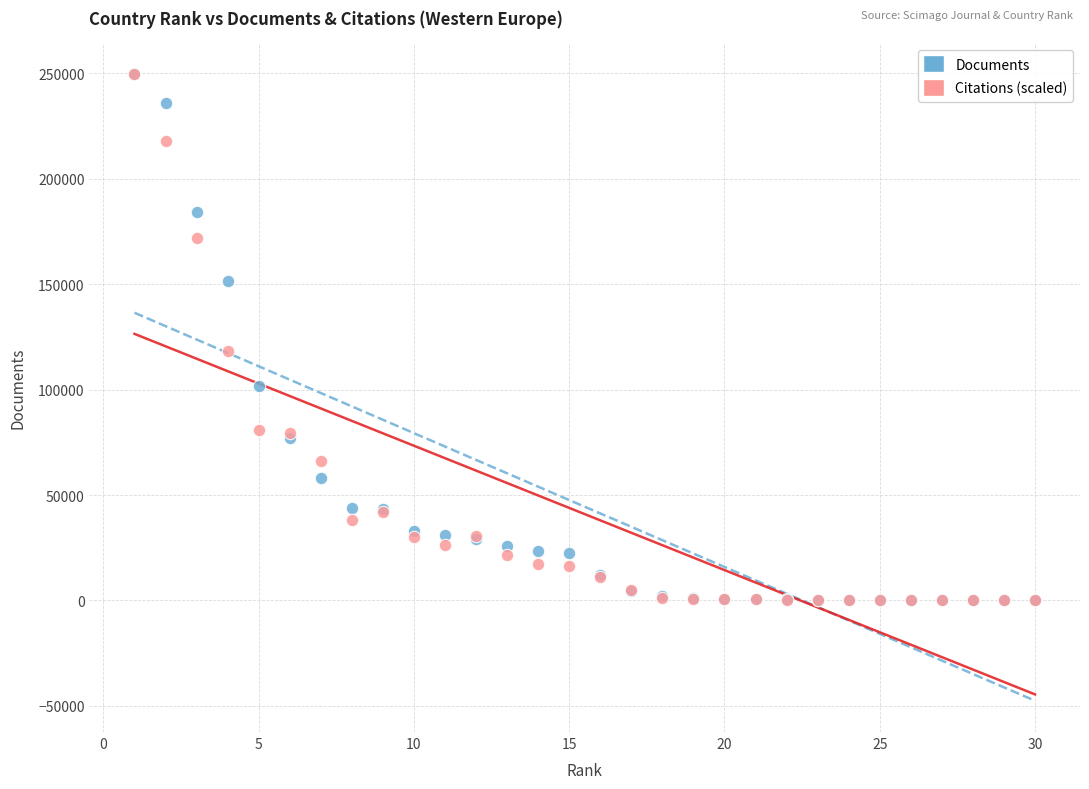

Which series has the widest spread of Y values?

Citations (scaled)